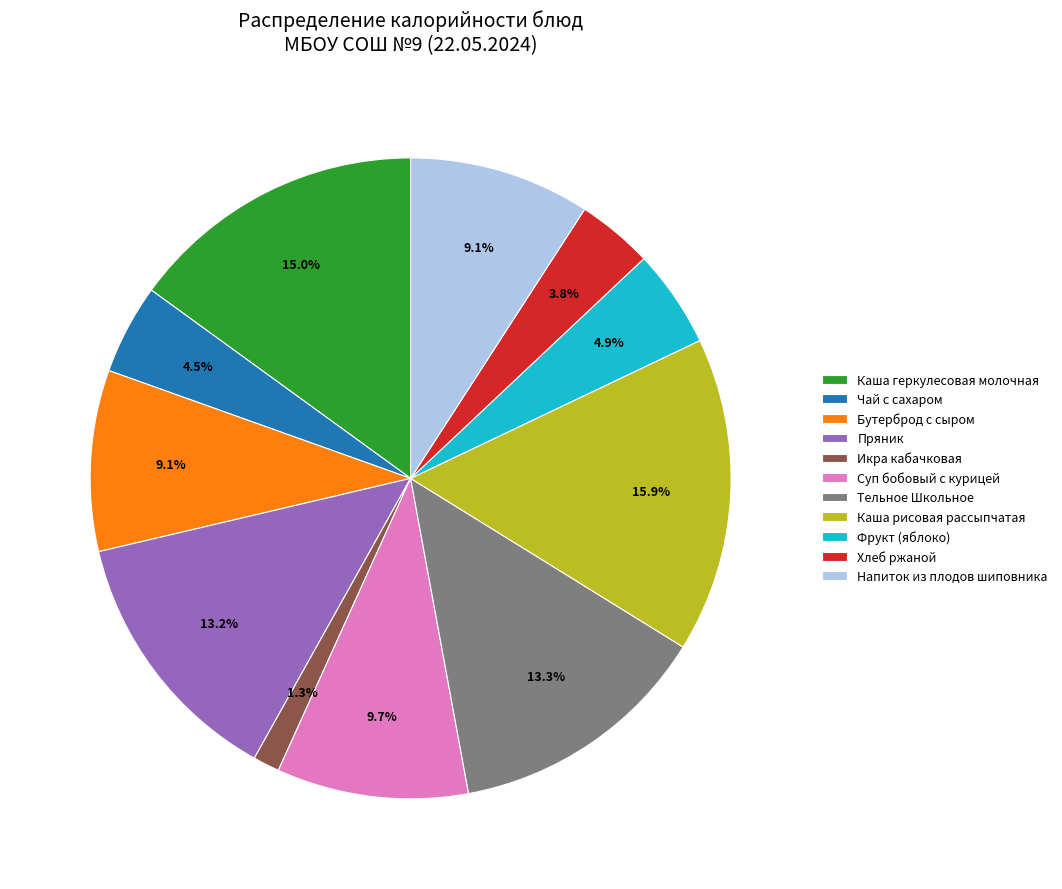

To the nearest percent, what portion does Икра кабачковая represent?

1%